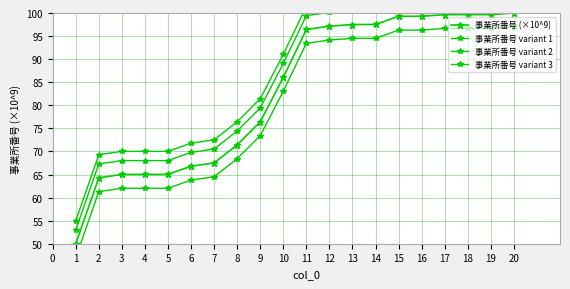

True or false: 事業所番号 variant 2 and 事業所番号 variant 1 cross at least once.

False